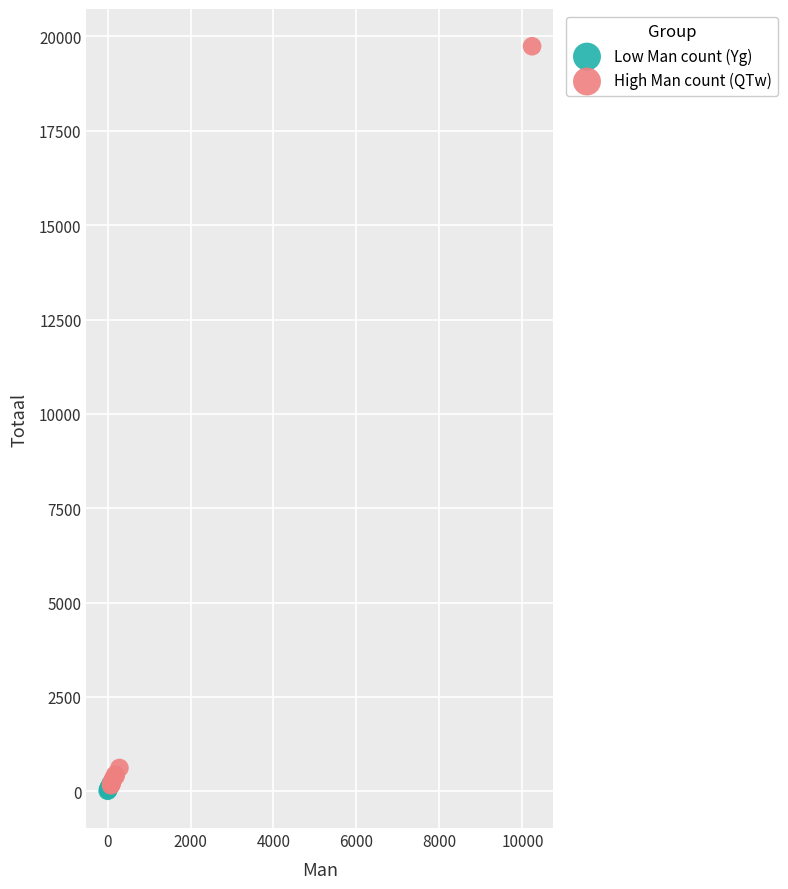

Which series has the widest spread of Y values?

High Man count (QTw)